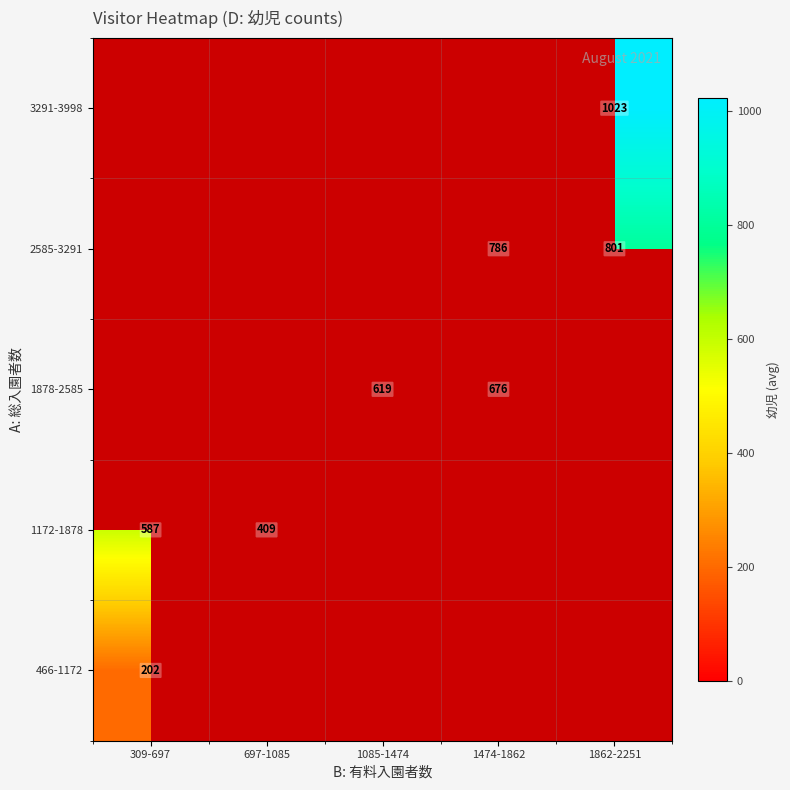

At 697-1085, list the series in order from smallest to largest.

466-1172, 1172-1878, 1878-2585, 2585-3291, 3291-3998